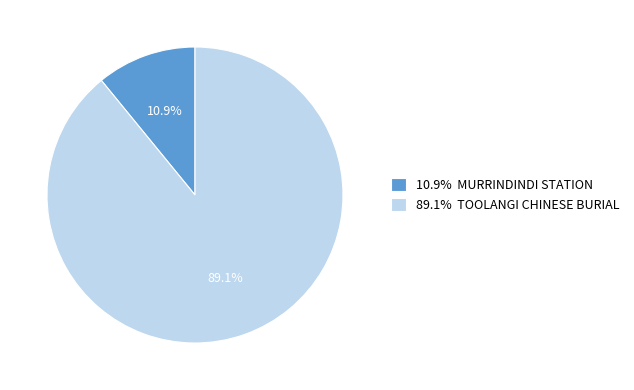

Rank the categories by value from highest to lowest.

89.1% TOOLANGI CHINESE BURIAL, 10.9% MURRINDINDI STATION